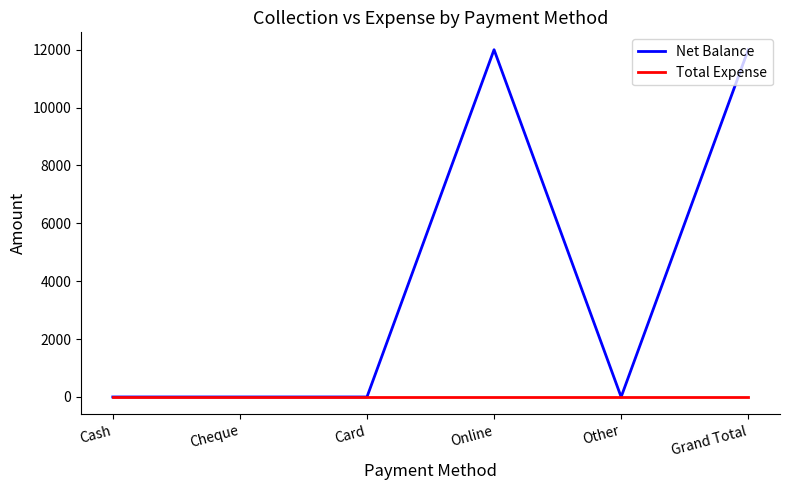

What is the maximum value shown in the chart?

12000